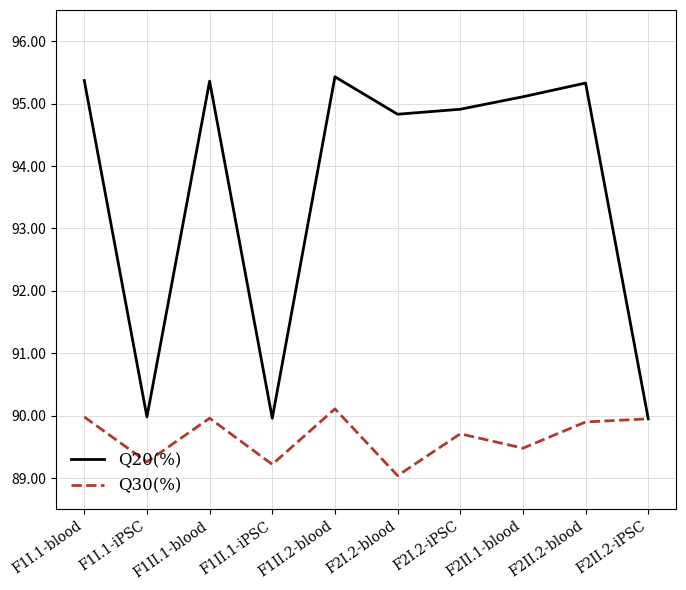

How many lines are shown in the chart?

2